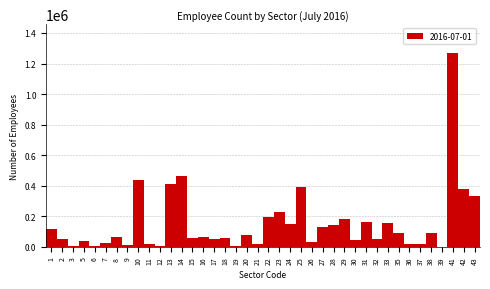

The value at 5 is 38136. True or false?

True